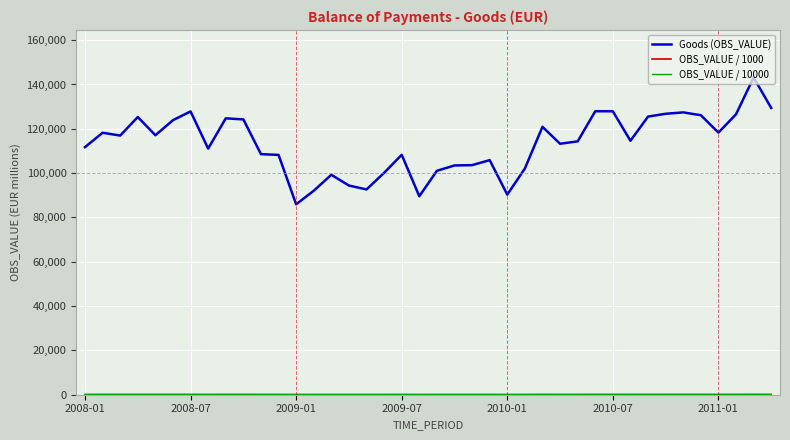

Which series has the widest spread of values?

Goods (OBS_VALUE)